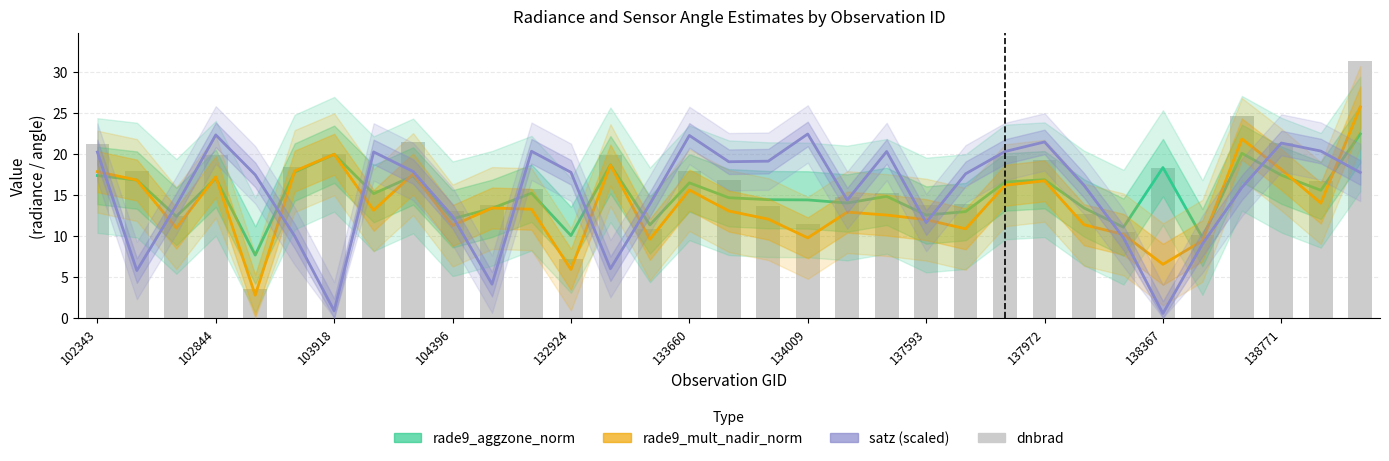

Where does the rade9_mult_nadir_norm series first go above 13?

102343